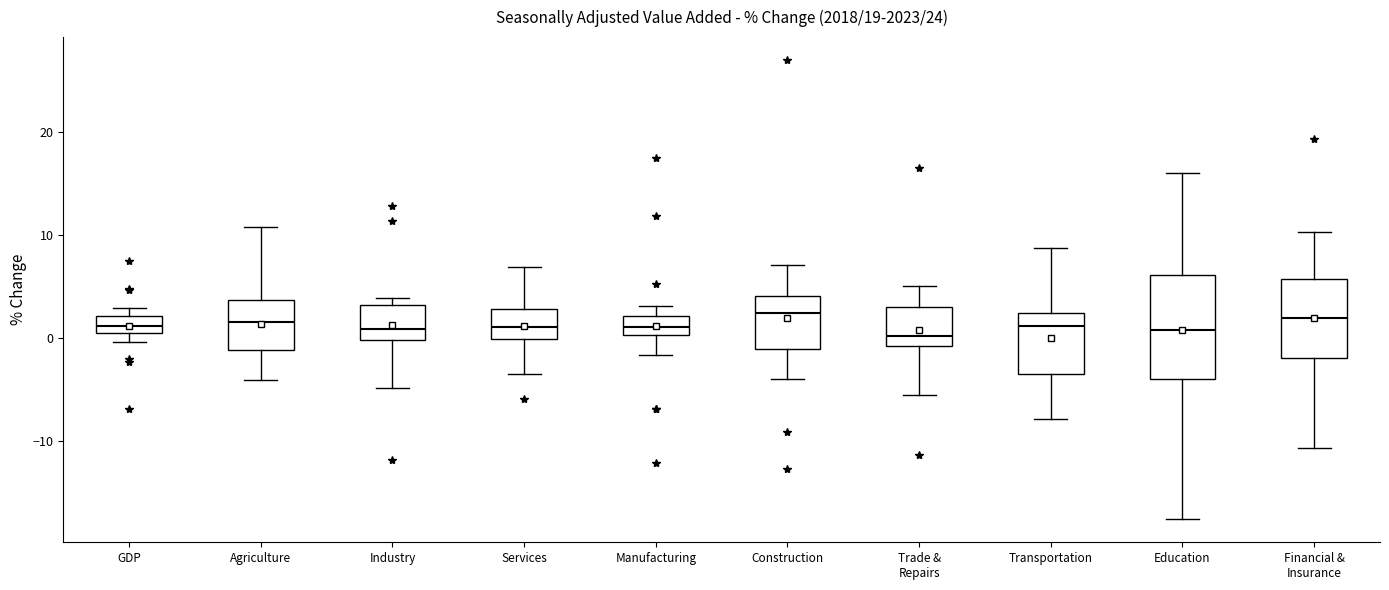

Comparing the boxes themselves (not the whiskers), which one is the tallest?

Education